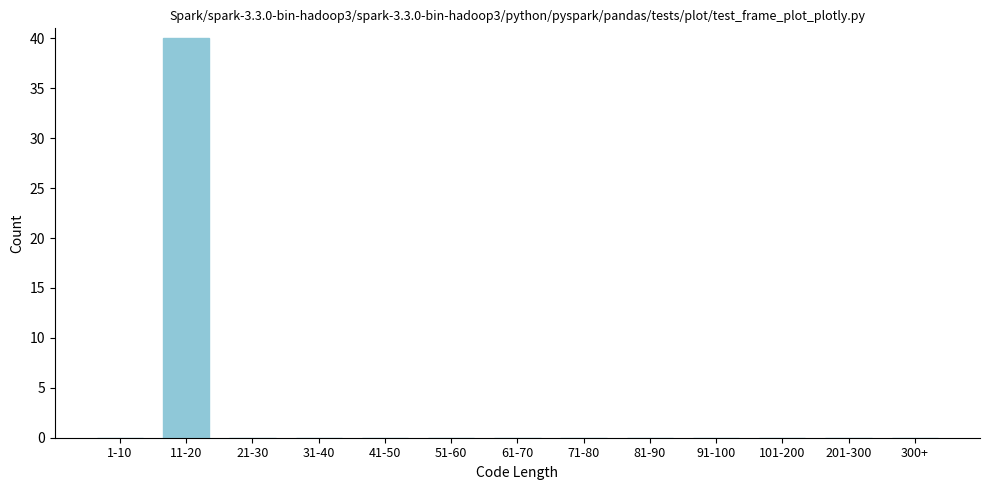

Reading left to right, transcribe all the data shown in this chart.

1-10=0	11-20=40	21-30=0	31-40=0	41-50=0	51-60=0	61-70=0	71-80=0	81-90=0	91-100=0	101-200=0	201-300=0	300+=0